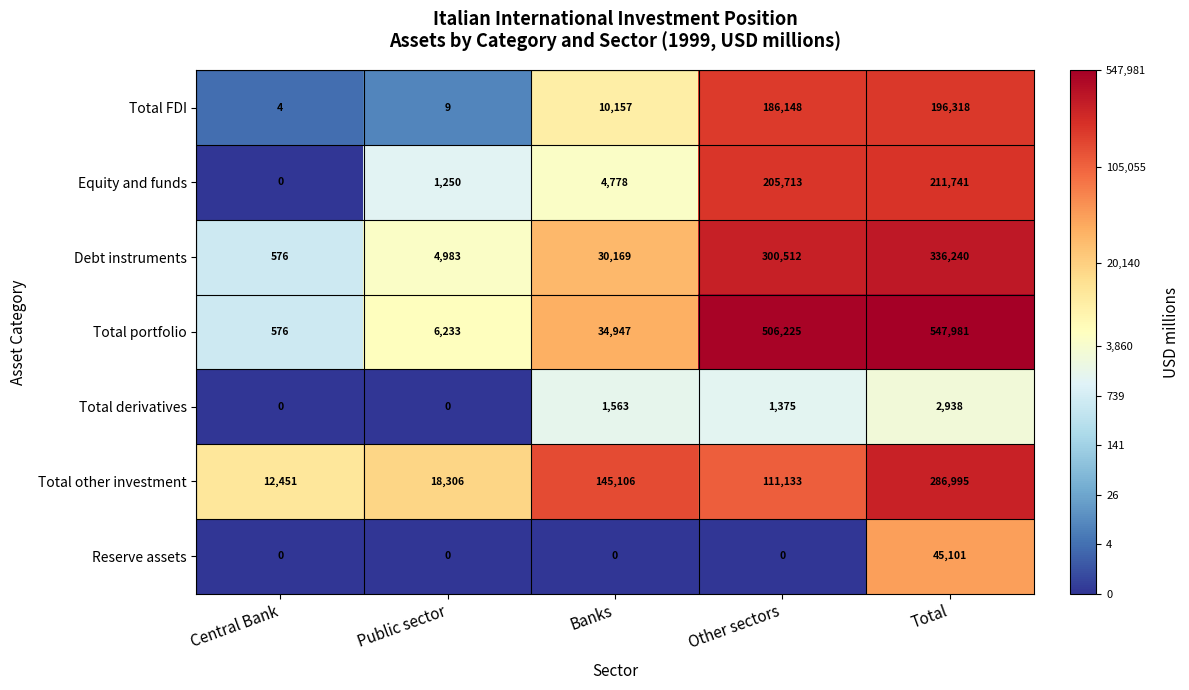

At which label is Equity and funds closest to 105870?

Other sectors